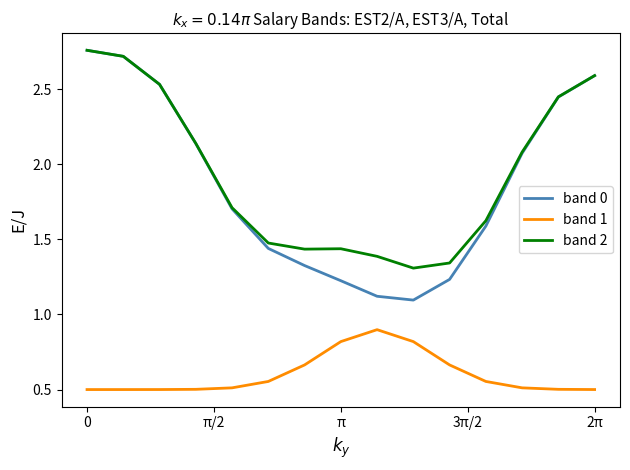

Which series has the widest spread of values?

band 0